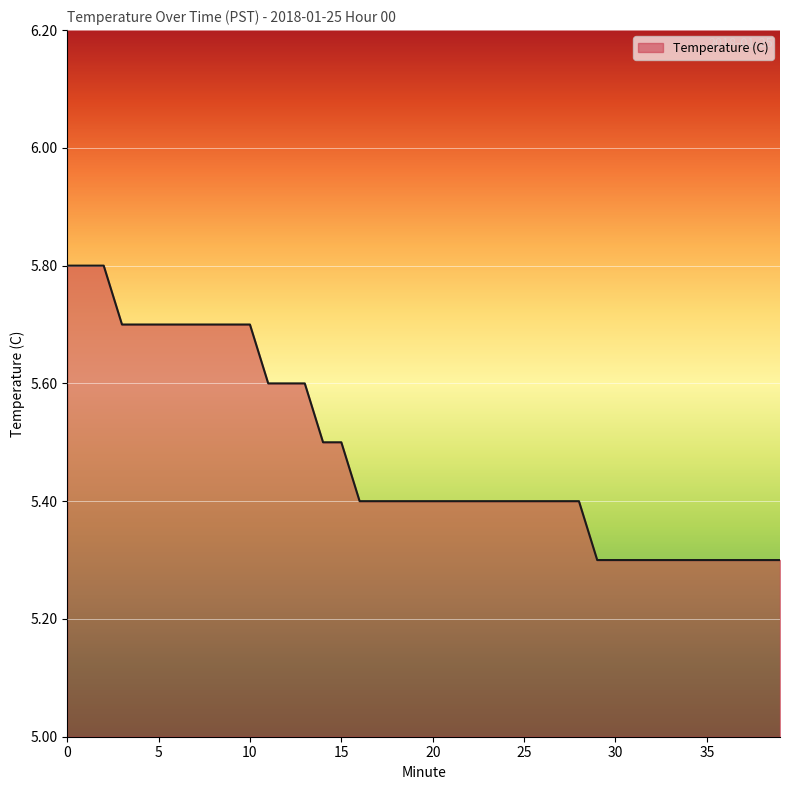

What is the greatest value displayed?

5.8